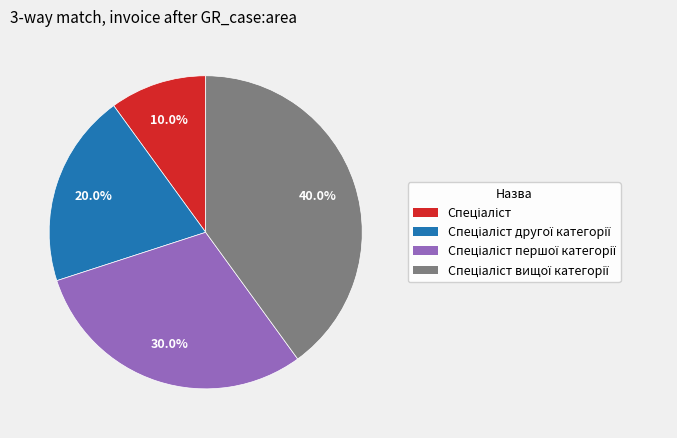

Does any single category account for the majority?

No